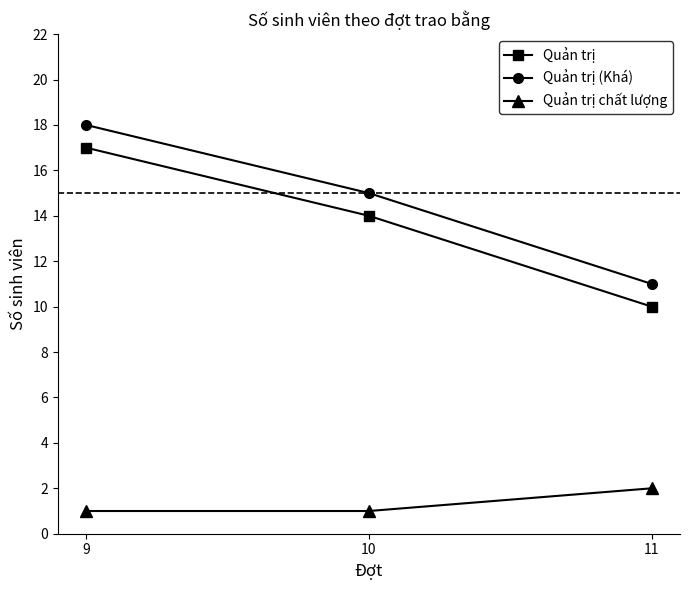

What is the difference between the maximum and second lowest values in the Quản trị series?

3